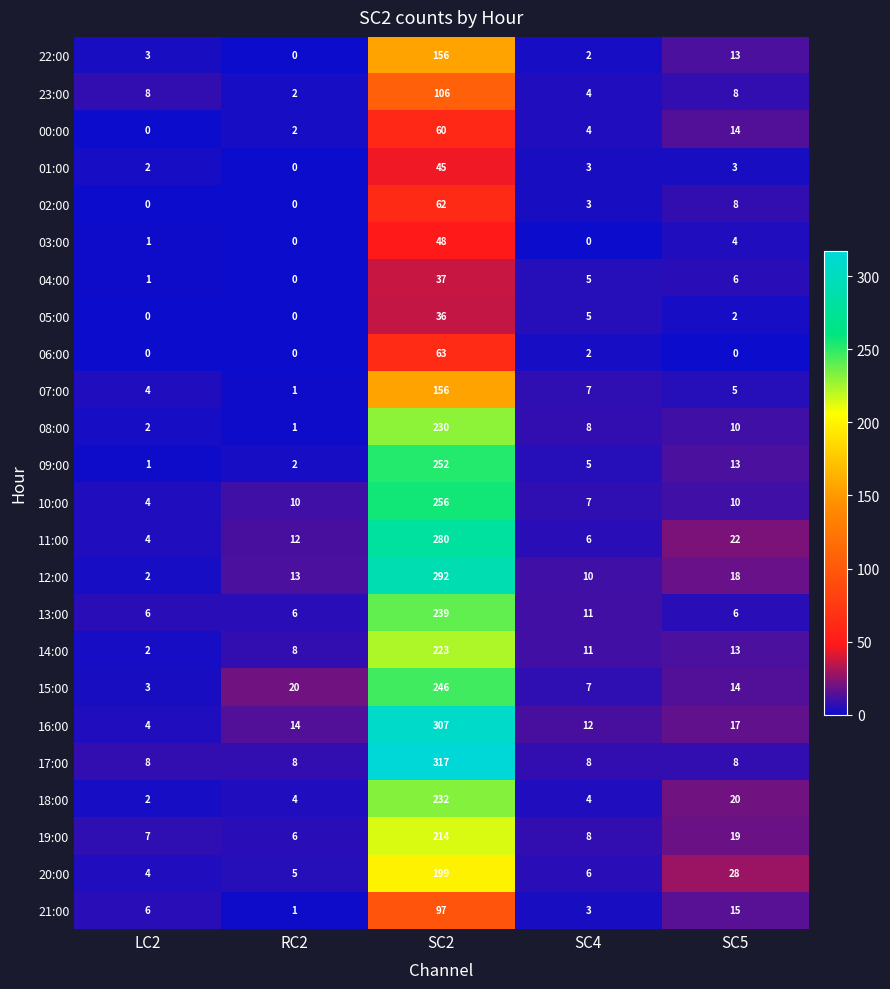

How many data points does each series have?

5